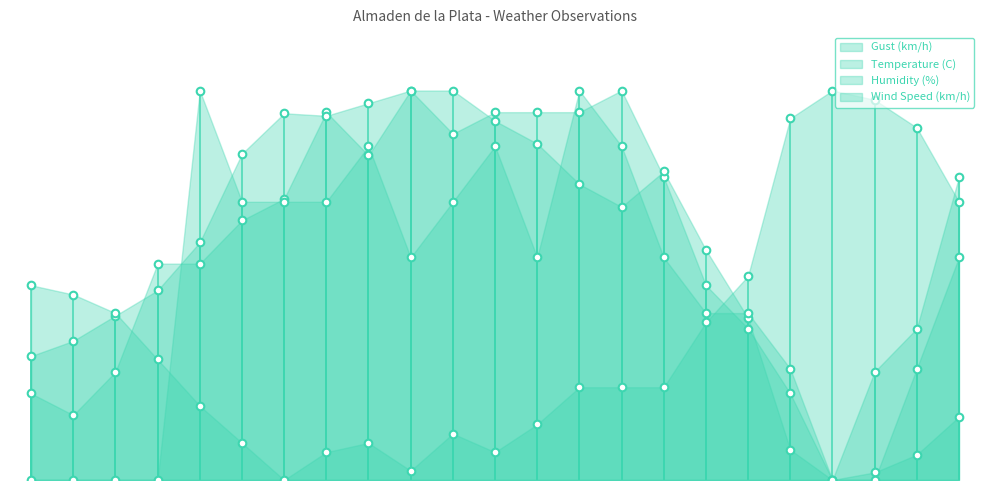

At how many categories does at least one series exceed 6?

23